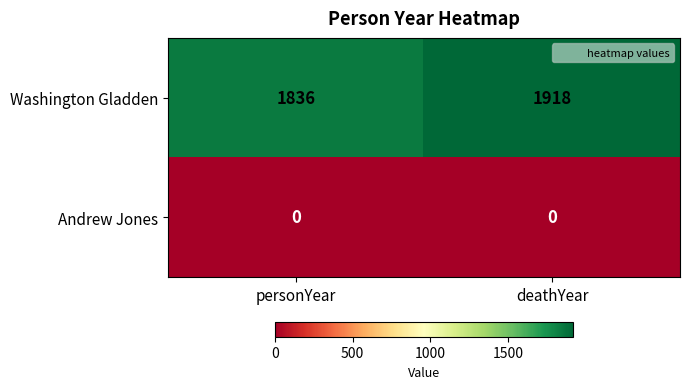

Rank the series by their average value, from highest to lowest.

Washington Gladden, Andrew Jones